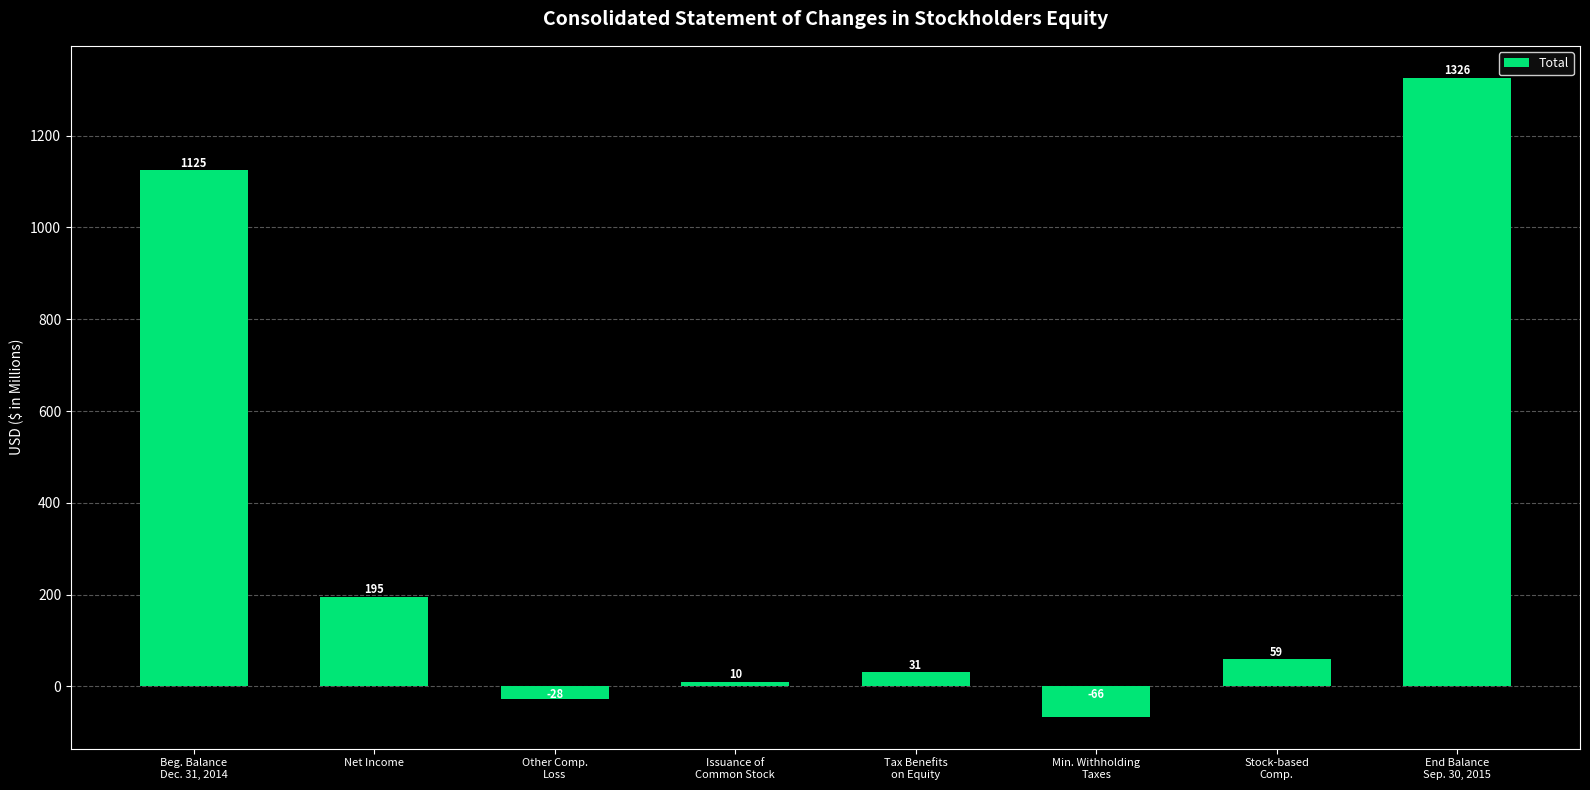

What is the value of the 6th bar from the left?

-66